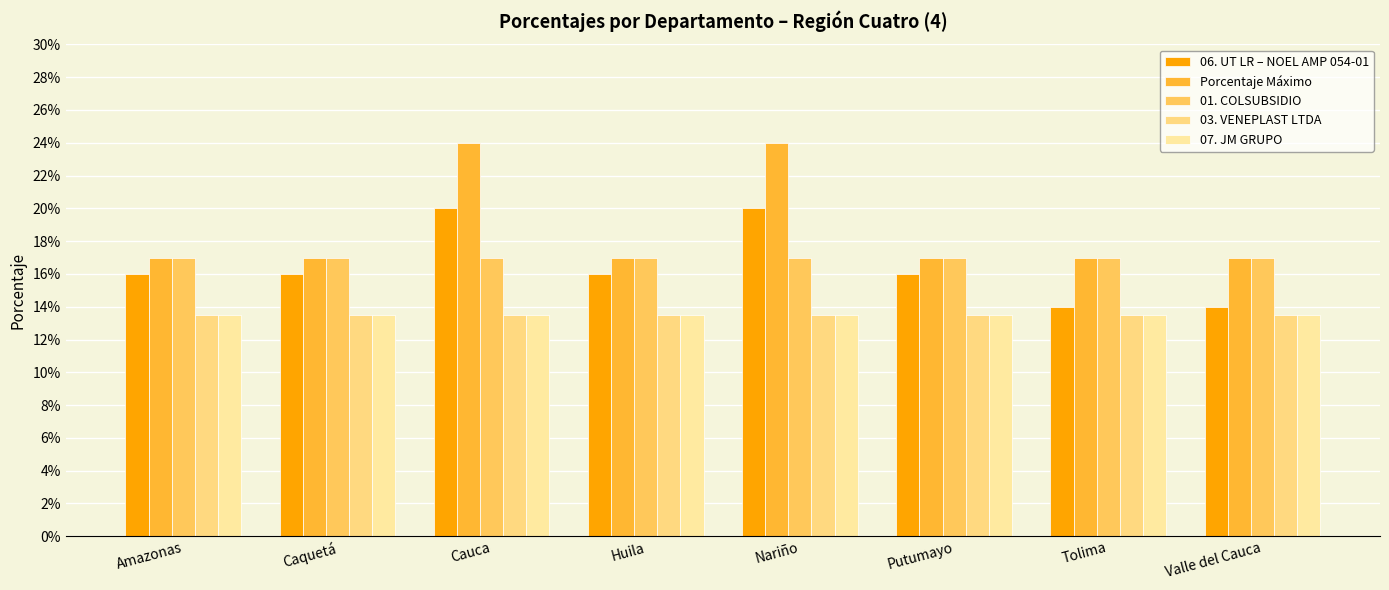

What are all the series names shown in the legend?

06. UT LR – NOEL AMP 054-01, Porcentaje Máximo, 01. COLSUBSIDIO, 03. VENEPLAST LTDA, 07. JM GRUPO